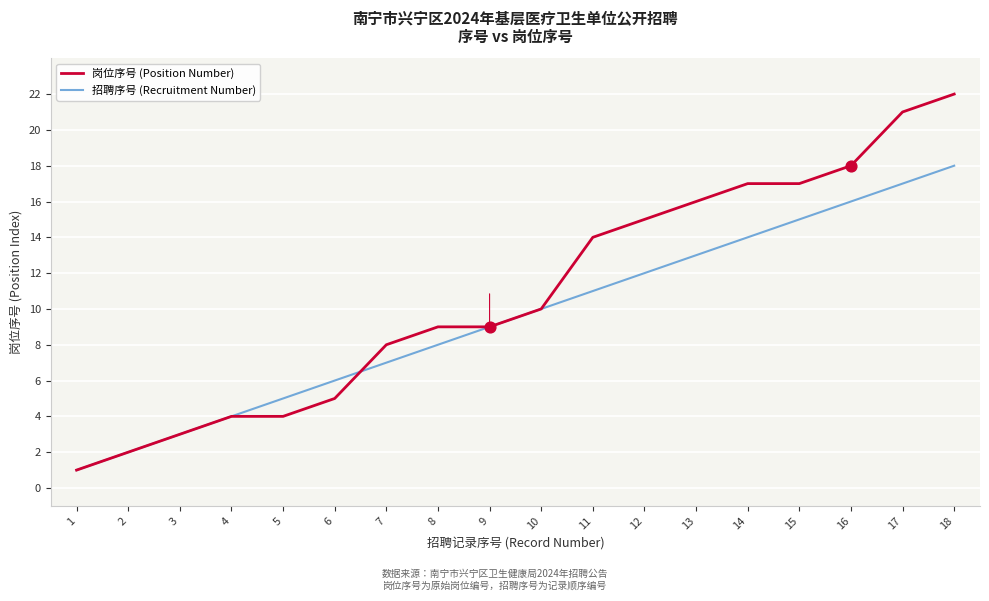

Which series changed the most between 7 and 13?

岗位序号 (Position Number)